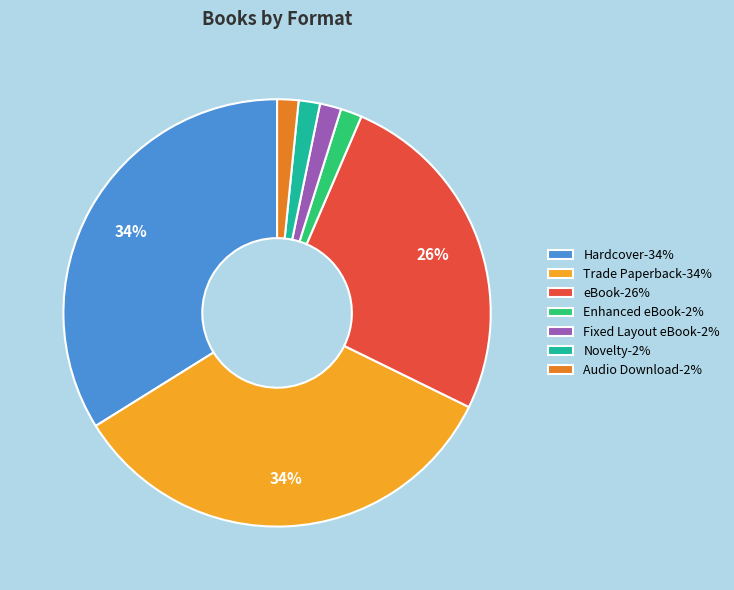

To the nearest percent, what portion does Enhanced eBook-2% represent?

2%